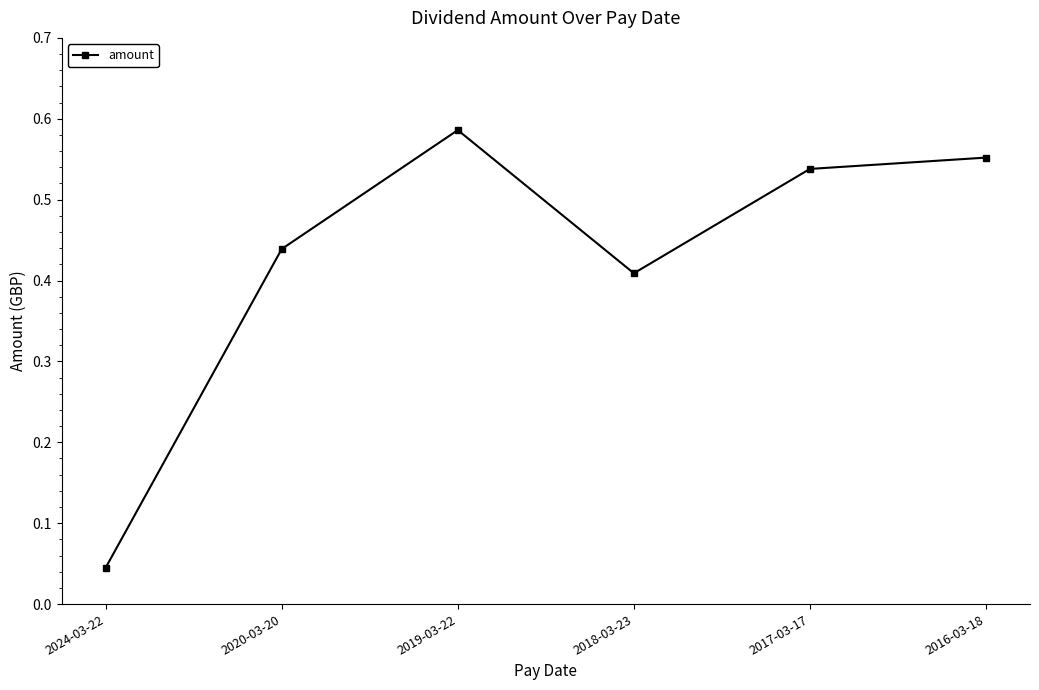

Rank the categories by value from highest to lowest.

2019-03-22, 2016-03-18, 2017-03-17, 2020-03-20, 2018-03-23, 2024-03-22